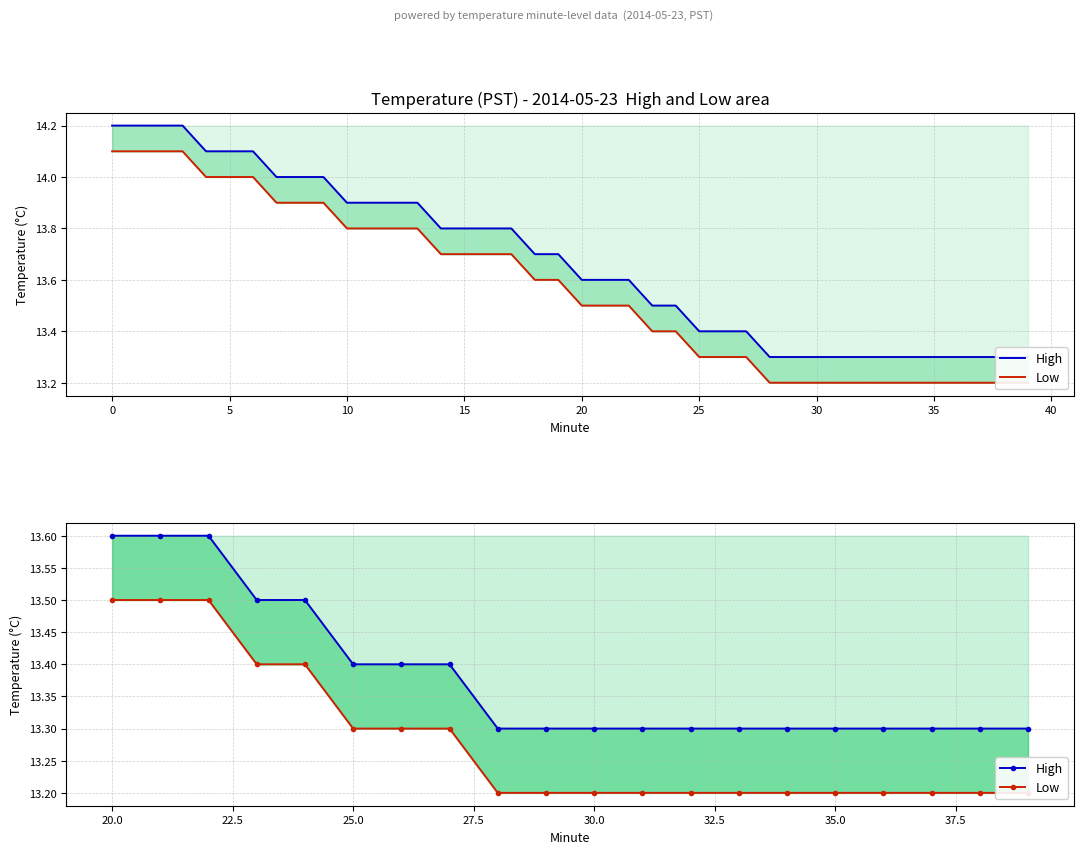

Rank the series by their average value, from lowest to highest.

Low, High